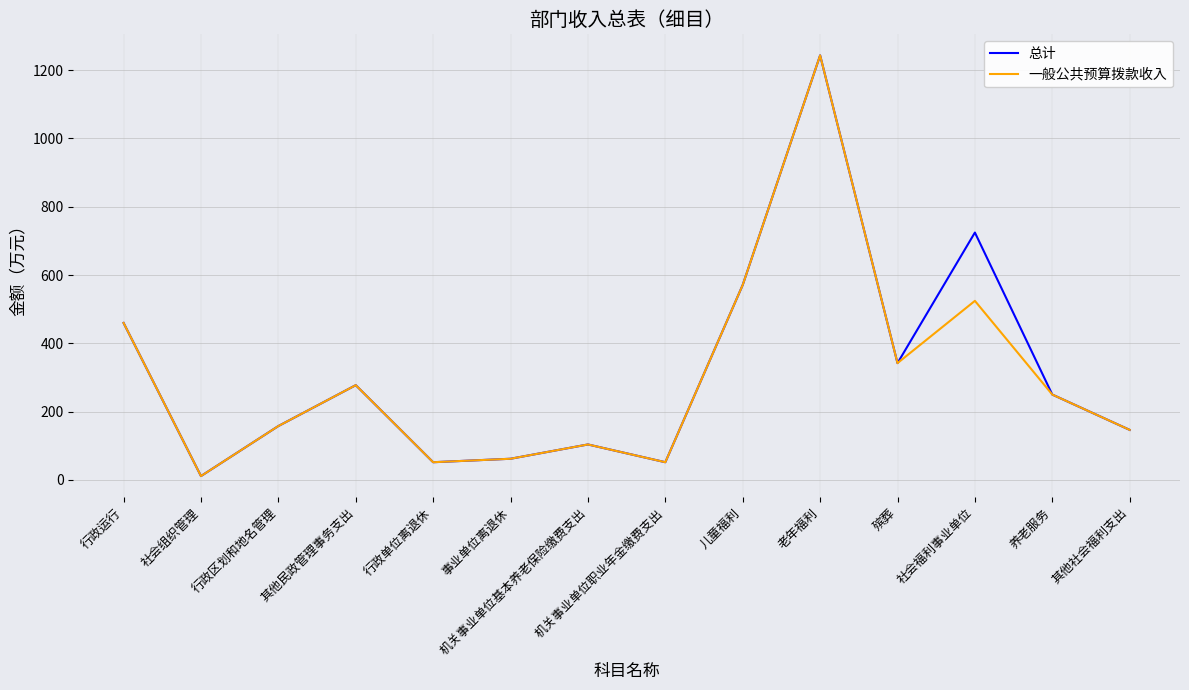

Is it true that 总计 equals 571.0 at 儿童福利?

True